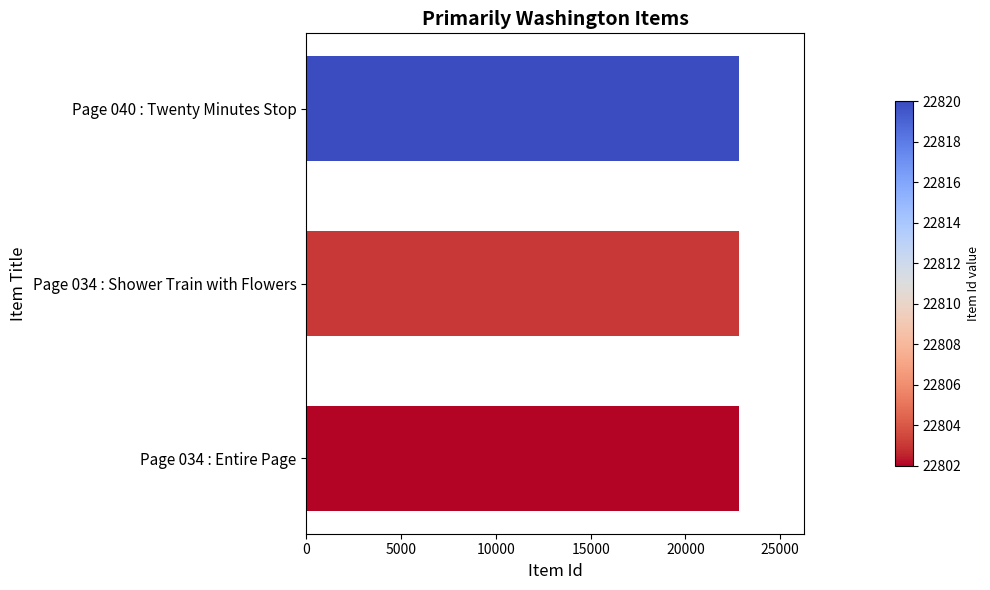

The value at Page 034 : Shower Train with Flowers is 32054. True or false?

False